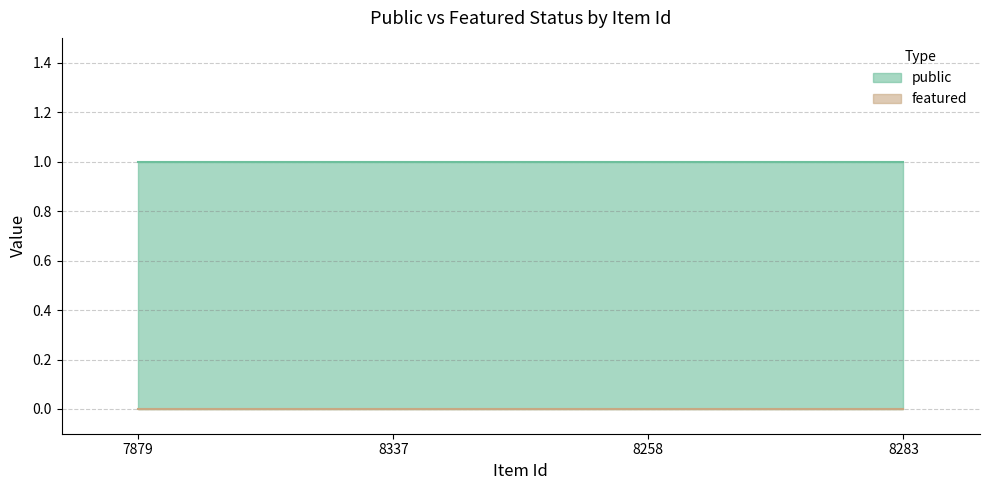

What is the average value of the public series?

1